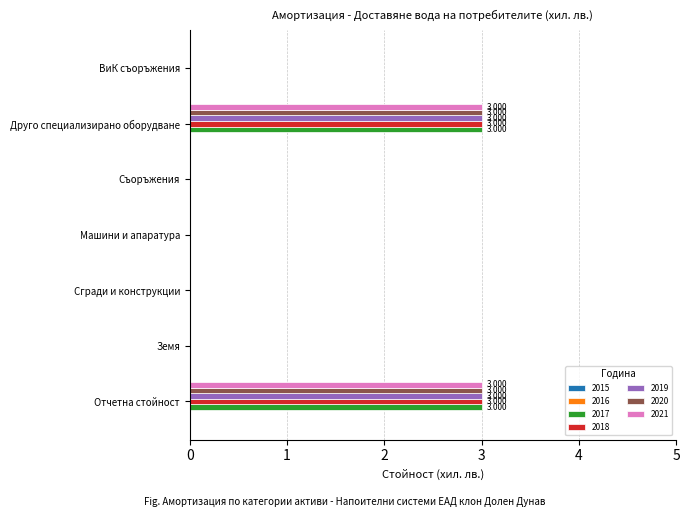

Is the value of 2017 at Отчетна стойност greater than the value of 2019 at Съоръжения?

Yes